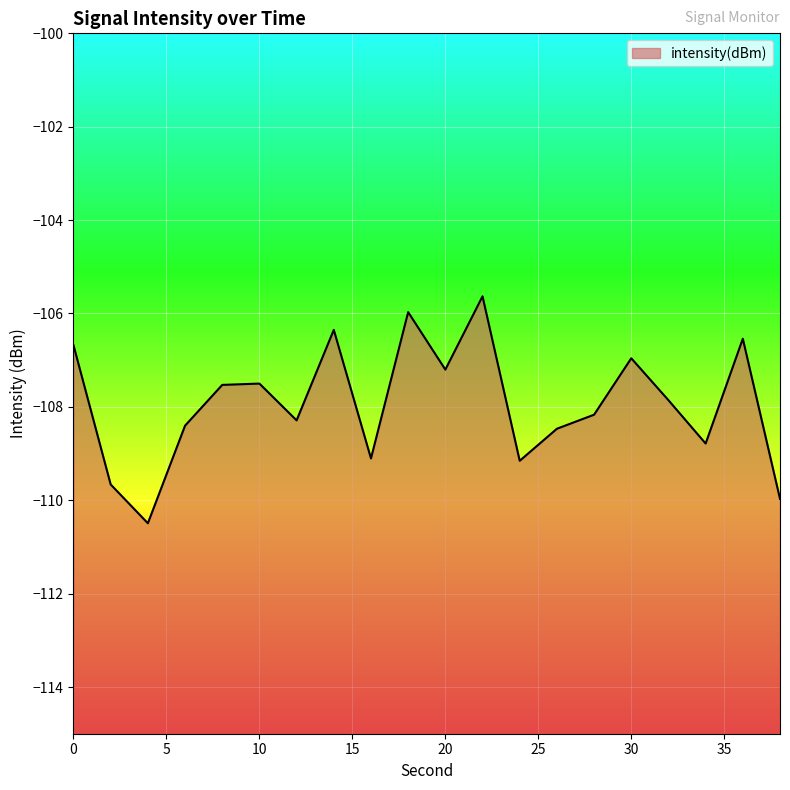

Reading right to left, what are all the values shown in this chart?

-110.0	-106.5	-108.8	-107.9	-107.0	-108.2	-108.5	-109.2	-105.6	-107.2	-106.0	-109.1	-106.4	-108.3	-107.5	-107.5	-108.4	-110.5	-109.7	-106.7